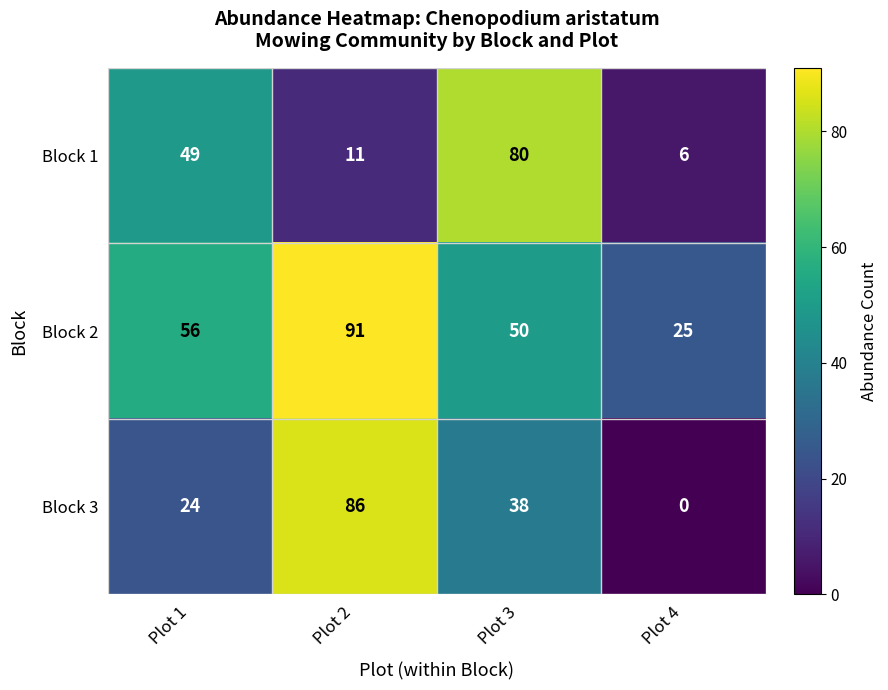

What is the difference between the highest and lowest values at Plot 4?

25